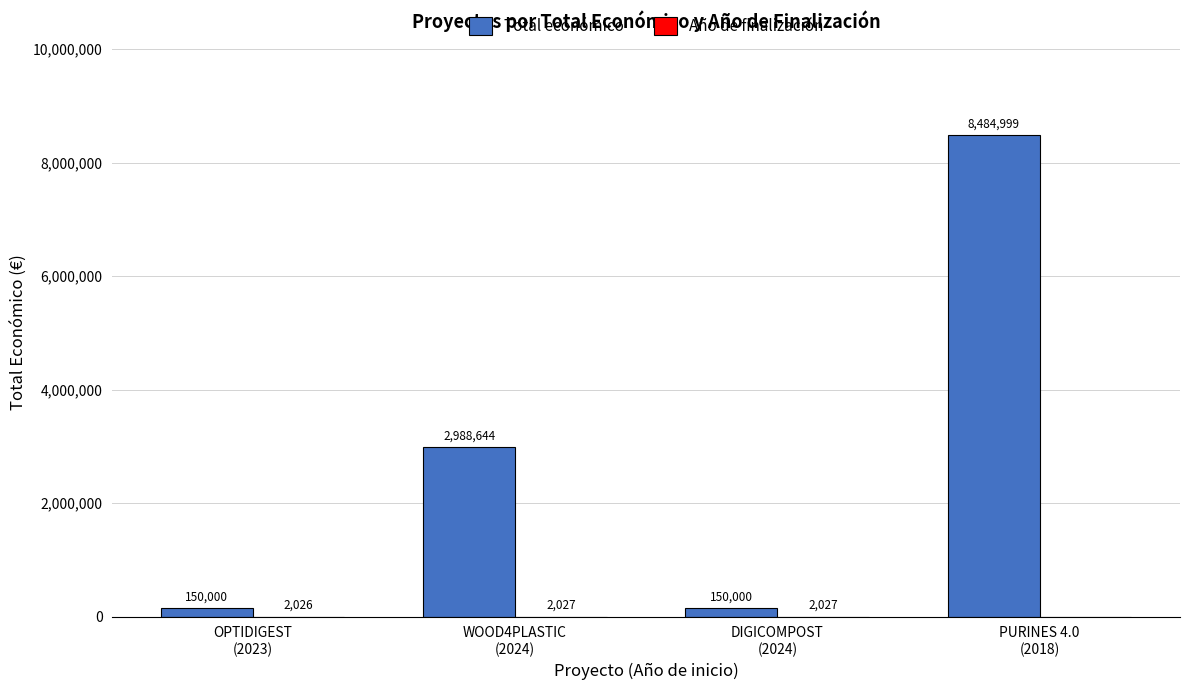

At which label does Total económico reach its peak?

PURINES 4.0
(2018)